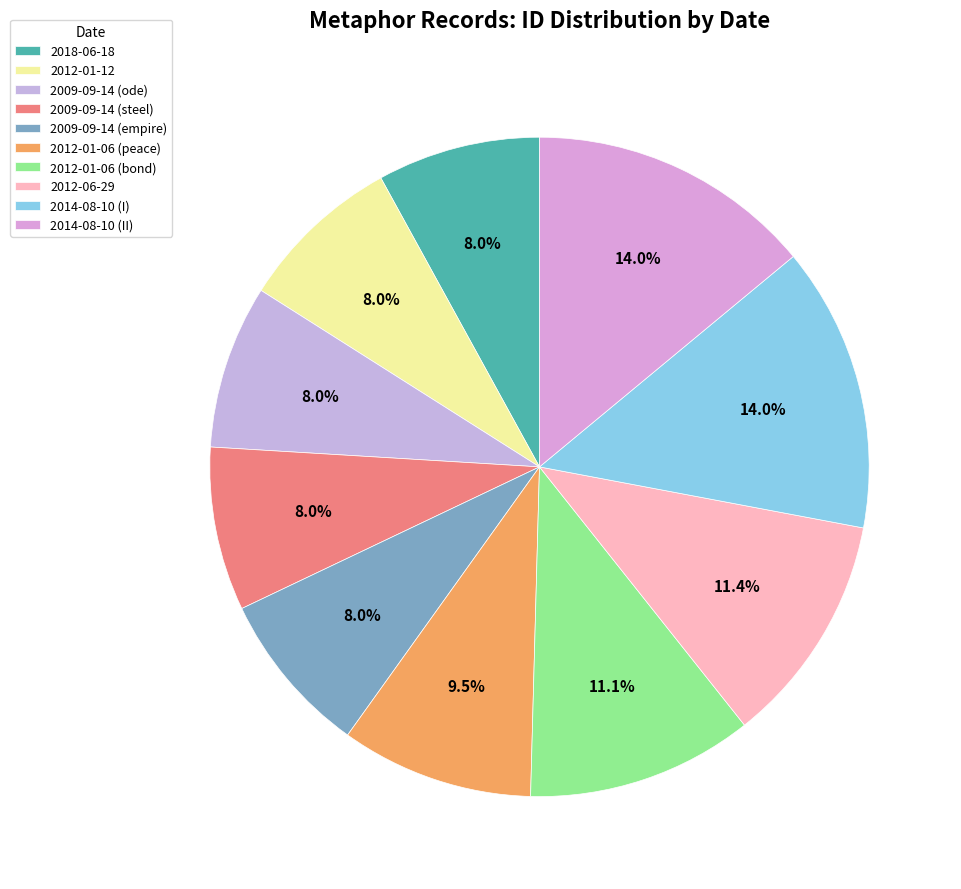

How many segments does this pie chart have?

10